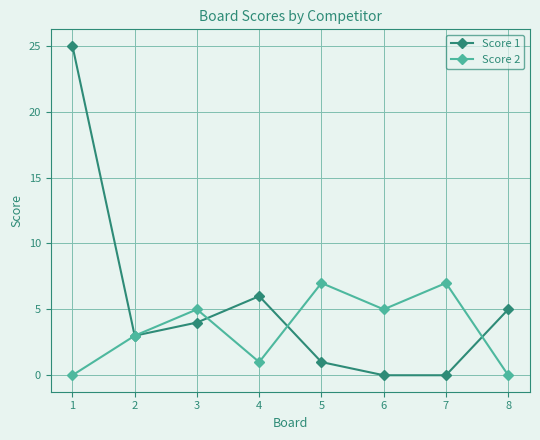

Which series has the largest range (max minus min)?

Score 1